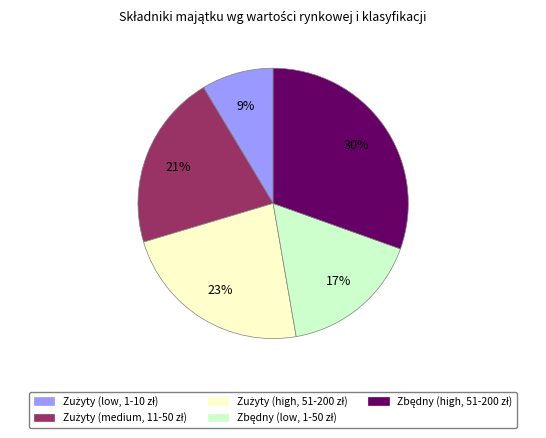

To the nearest percent, what is the average slice percentage?

20%